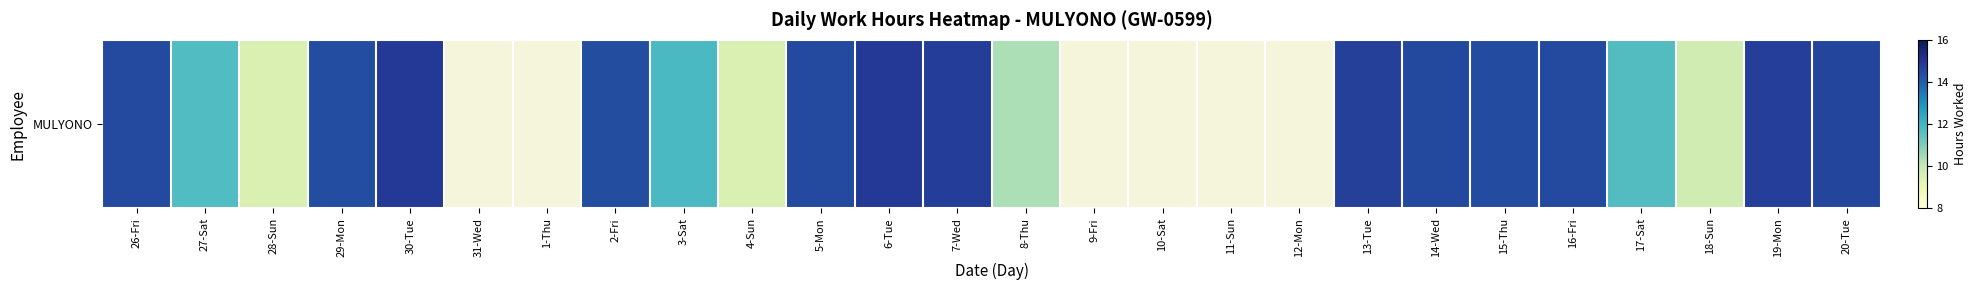

Which has a higher value, 17-Sat or 14-Wed?

14-Wed